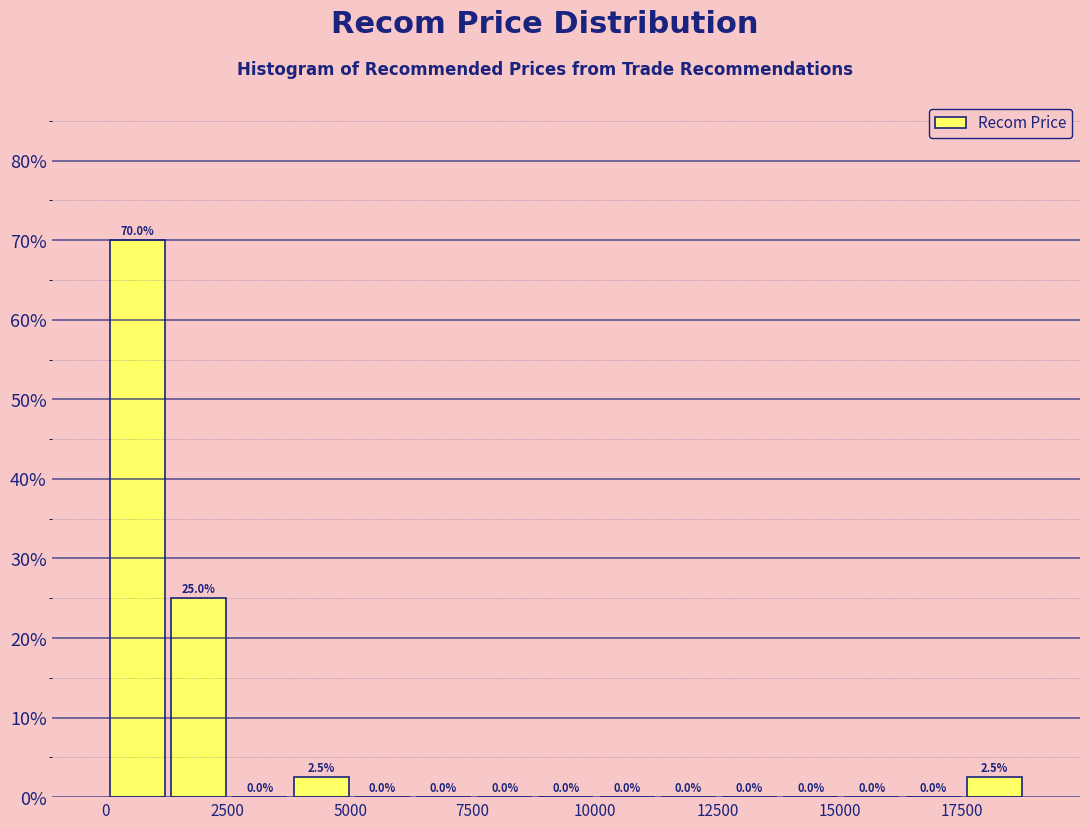

Read against the x-axis, roughly where is the centre of the tallest bar?

500